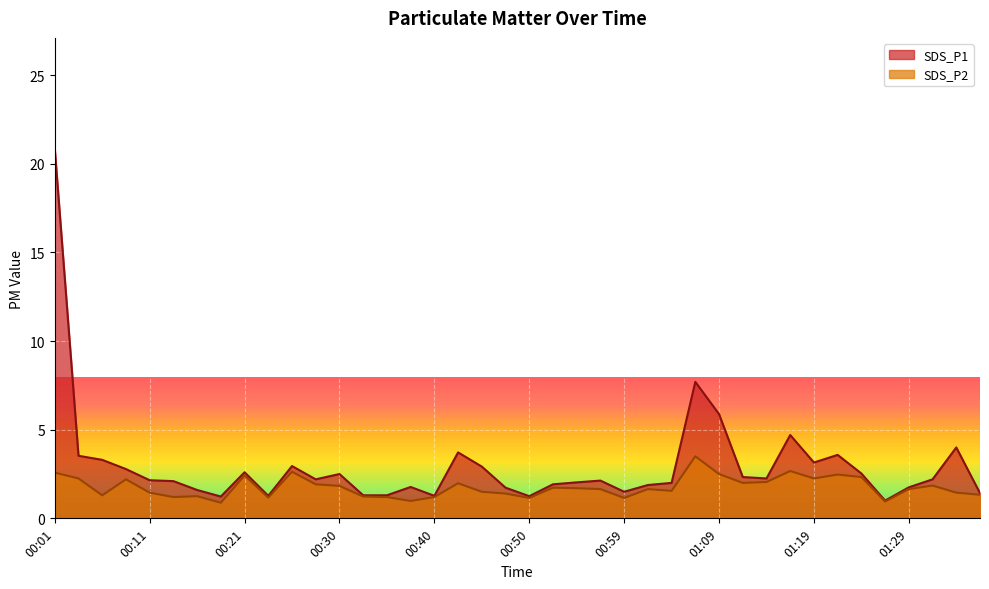

True or false: SDS_P2 and SDS_P1 intersect in this chart.

False